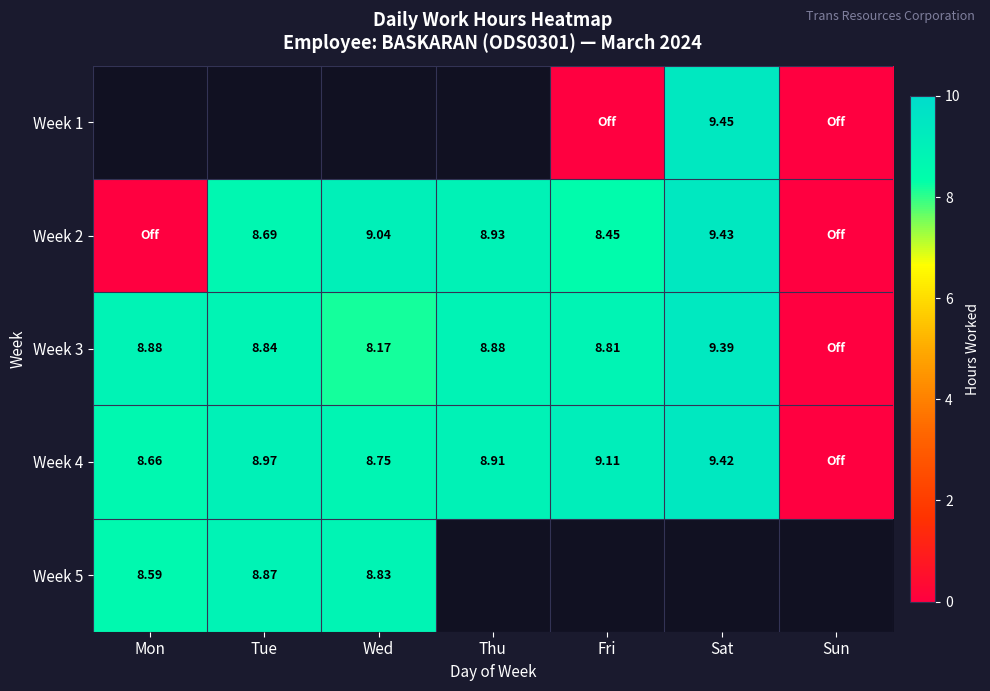

How many values in Week 4 are above zero?

6